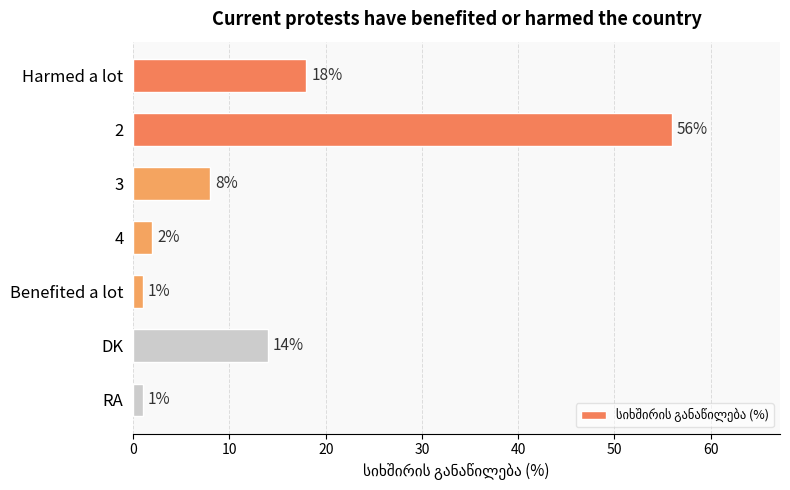

Count the number of categories in the chart.

7